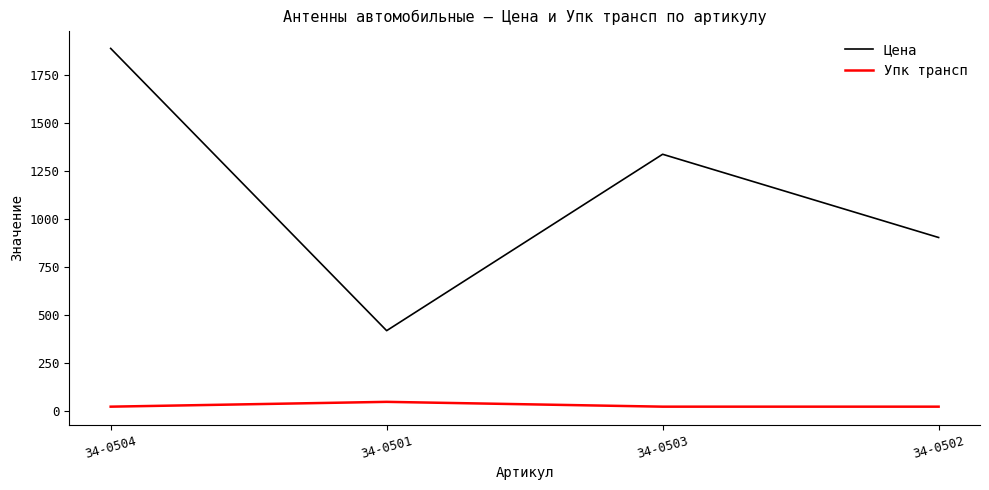

Reading left to right, list all the values displayed in this chart.

Цена: 34-0504=1887.8	34-0501=420.2	34-0503=1337.4	34-0502=904.6
Упк трансп: 34-0504=25.0	34-0501=50.0	34-0503=25.0	34-0502=25.0